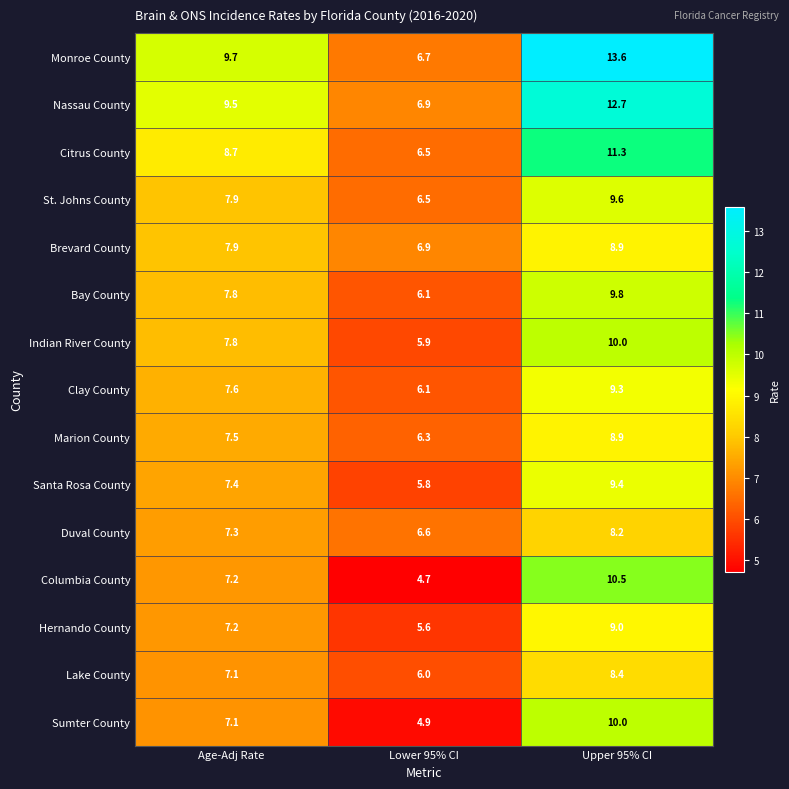

Is it true that Citrus County equals 8.7 at Age-Adj Rate?

True